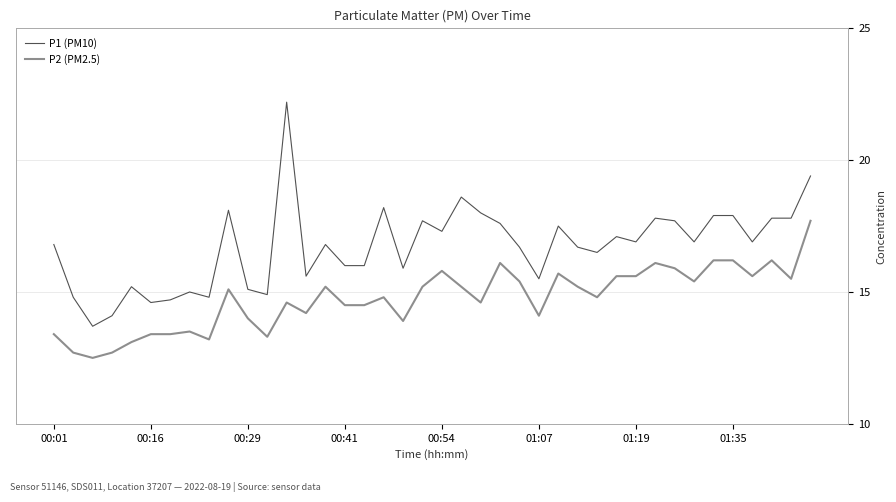

What is the minimum value for P2 (PM2.5)?

12.5